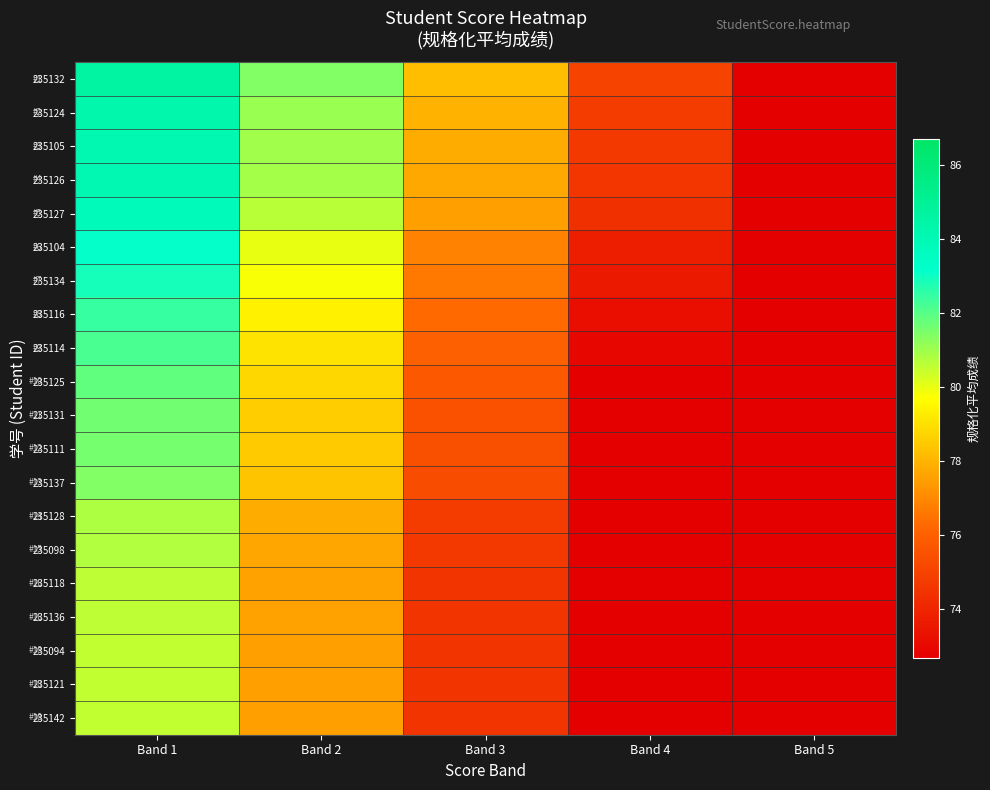

List the series in order of their peak value, lowest first.

235094, 235121, 235142, 235118, 235136, 235098, 235128, 235137, 235111, 235131, 235125, 235114, 235116, 235134, 235104, 235127, 235126, 235105, 235124, 235132